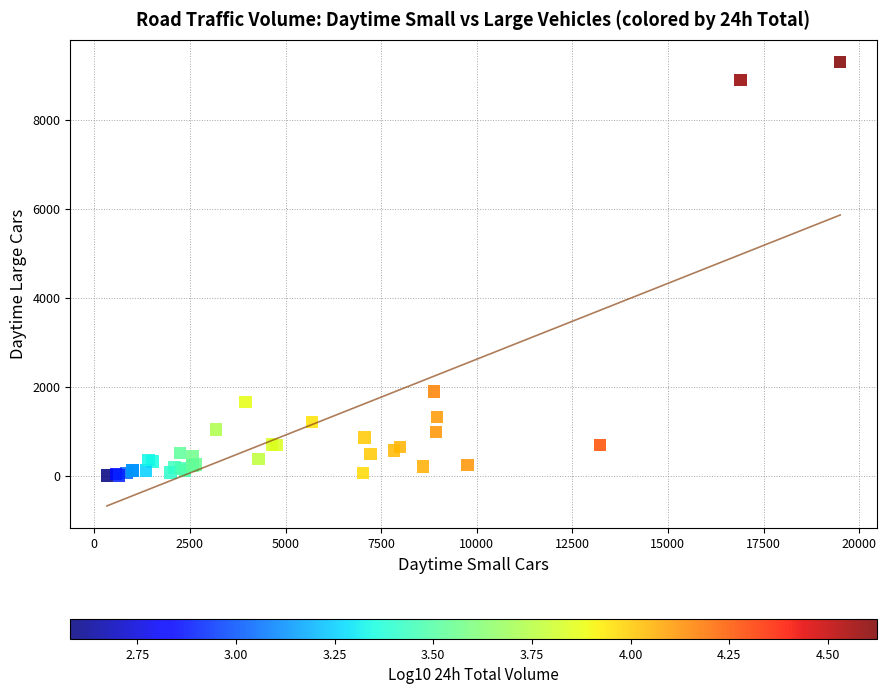

What Y value in the scatter plot is closest to 4654?

1901